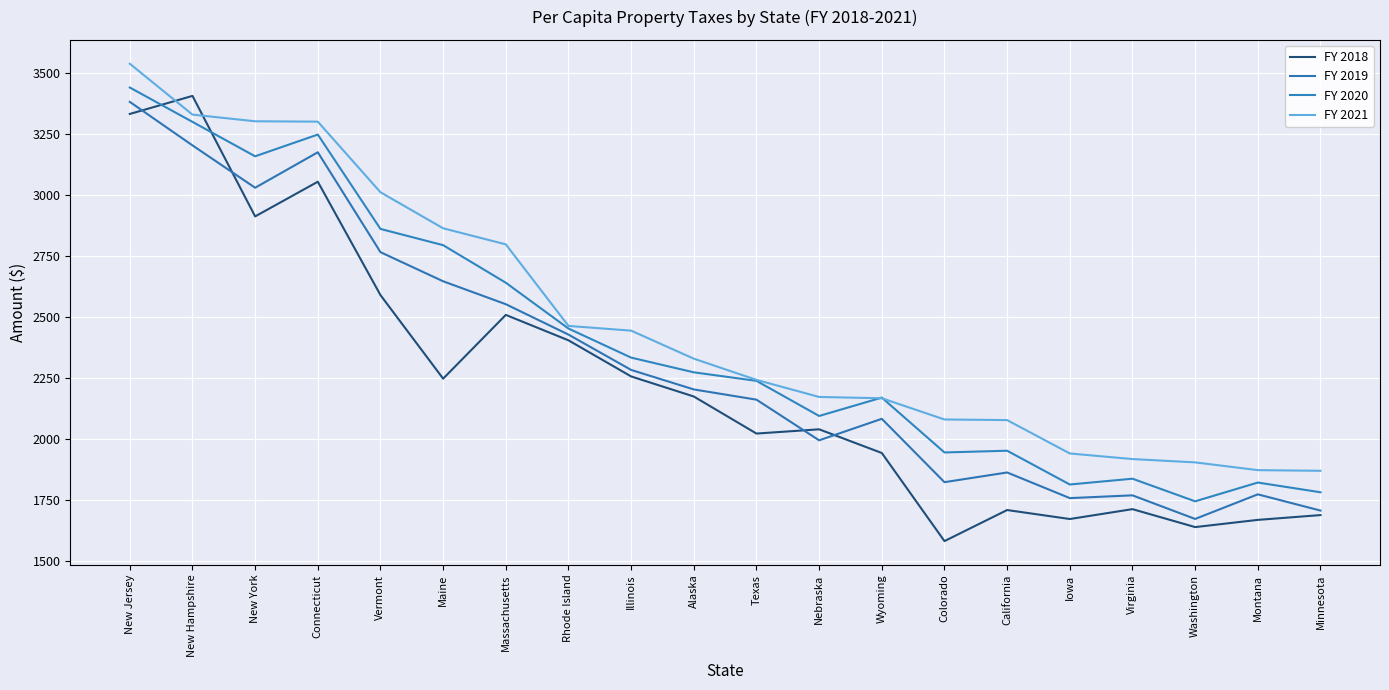

True or false: FY 2020 has more than 1 interior local peaks.

True